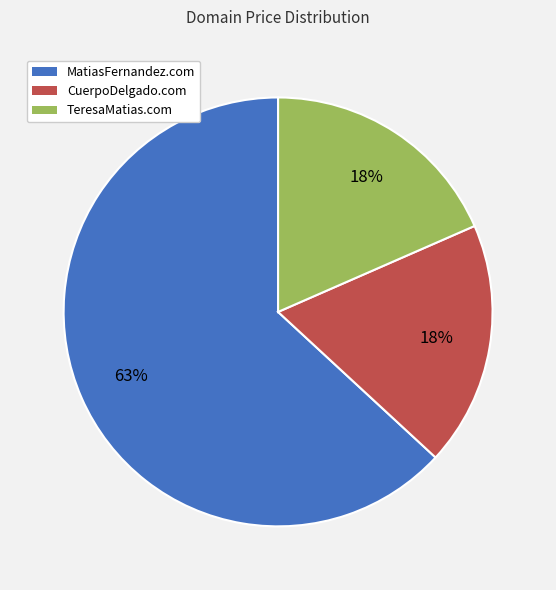

Combined, do TeresaMatias.com and CuerpoDelgado.com account for over 50%?

No